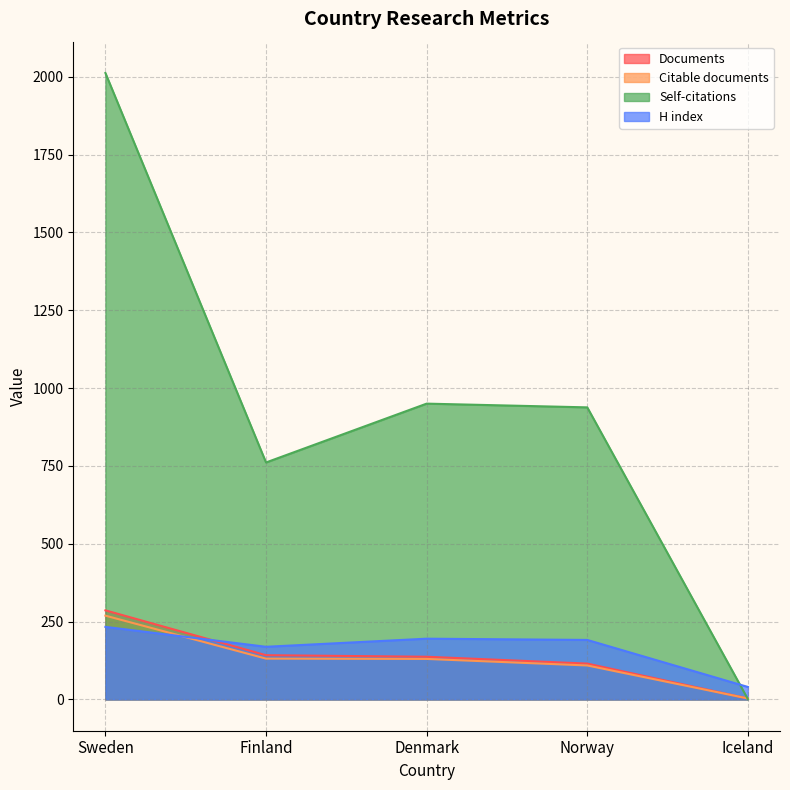

Which category has the highest value in the Documents series?

Sweden